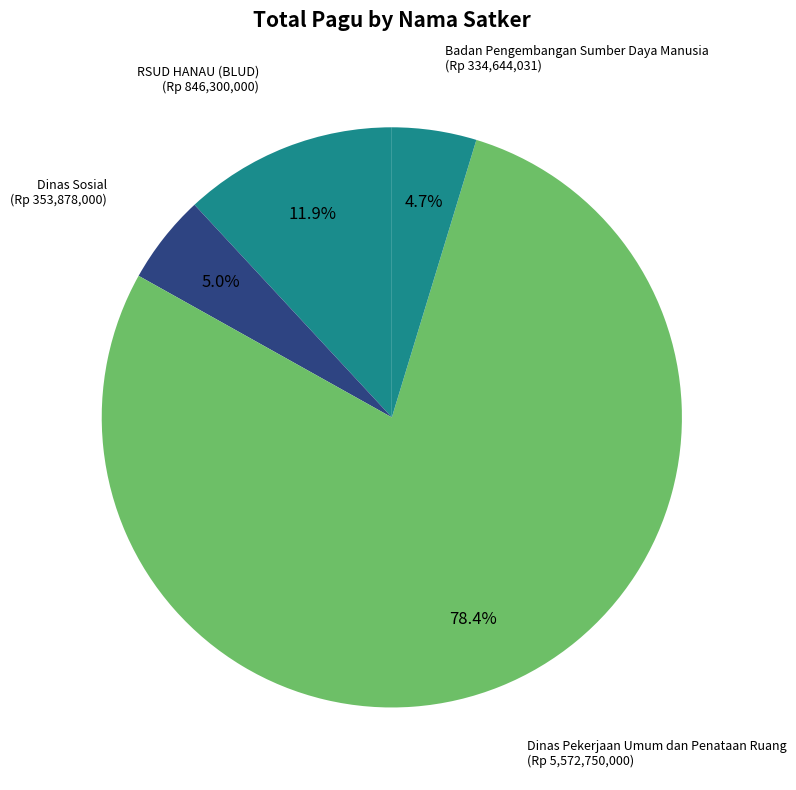

Which slice is the largest?

Dinas Pekerjaan Umum dan Penataan Ruang